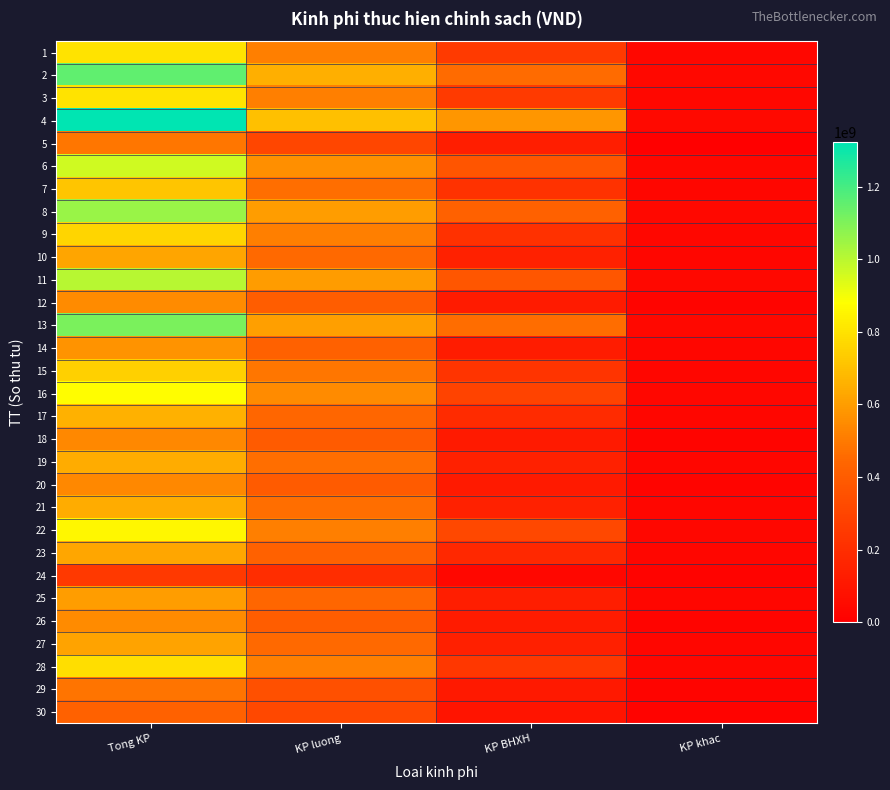

What is the maximum value shown in the chart?

1321909875.0